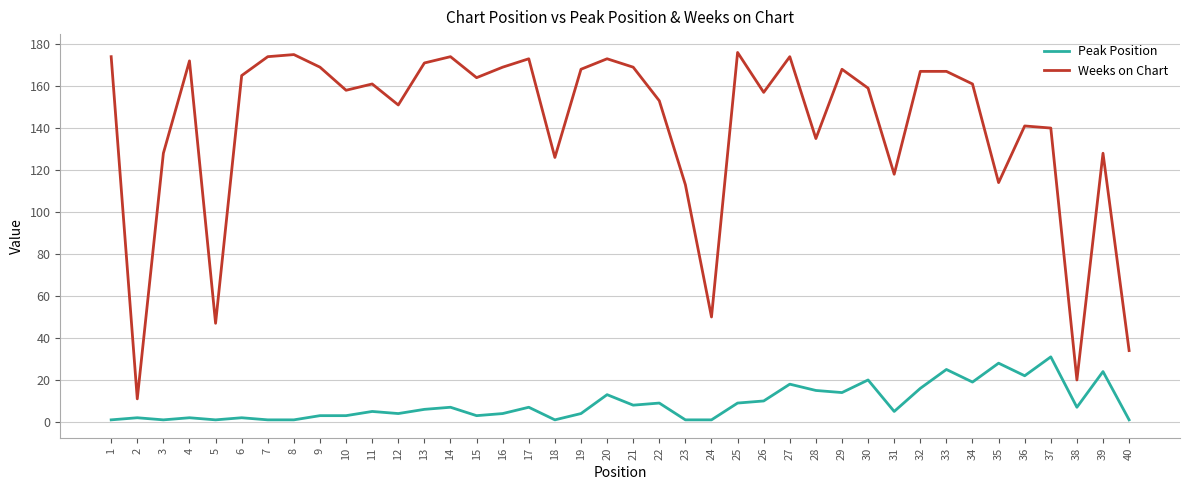

Is the value of Peak Position at 31 greater than the value of Weeks on Chart at 14?

No